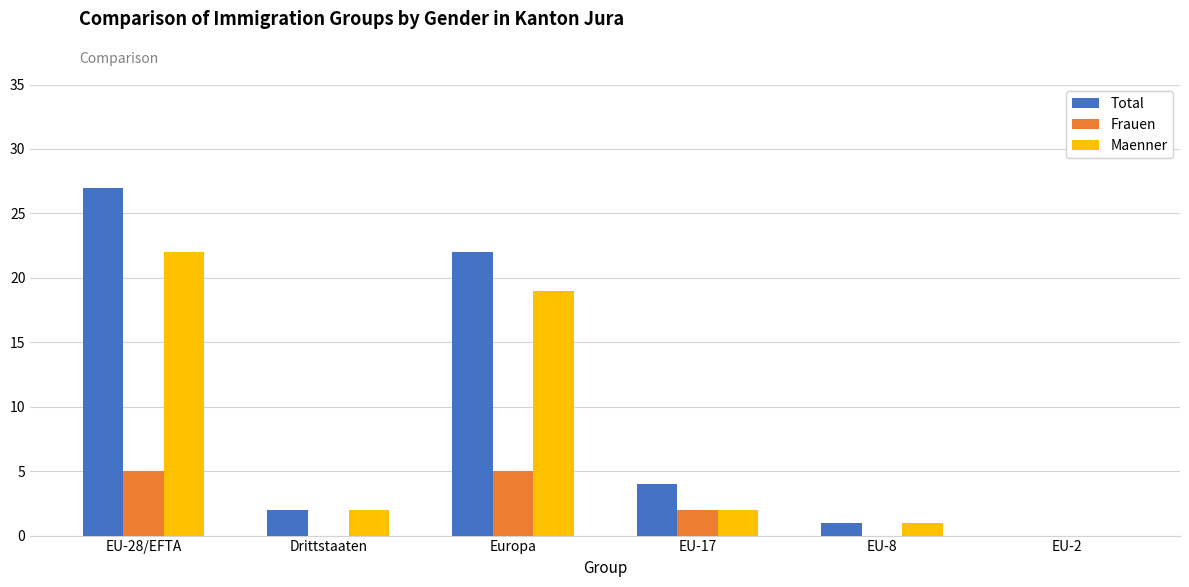

Reading left to right, list all the values displayed in this chart.

Total: 27	2	22	4	1	0
Frauen: 5	0	5	2	0	0
Maenner: 22	2	19	2	1	0